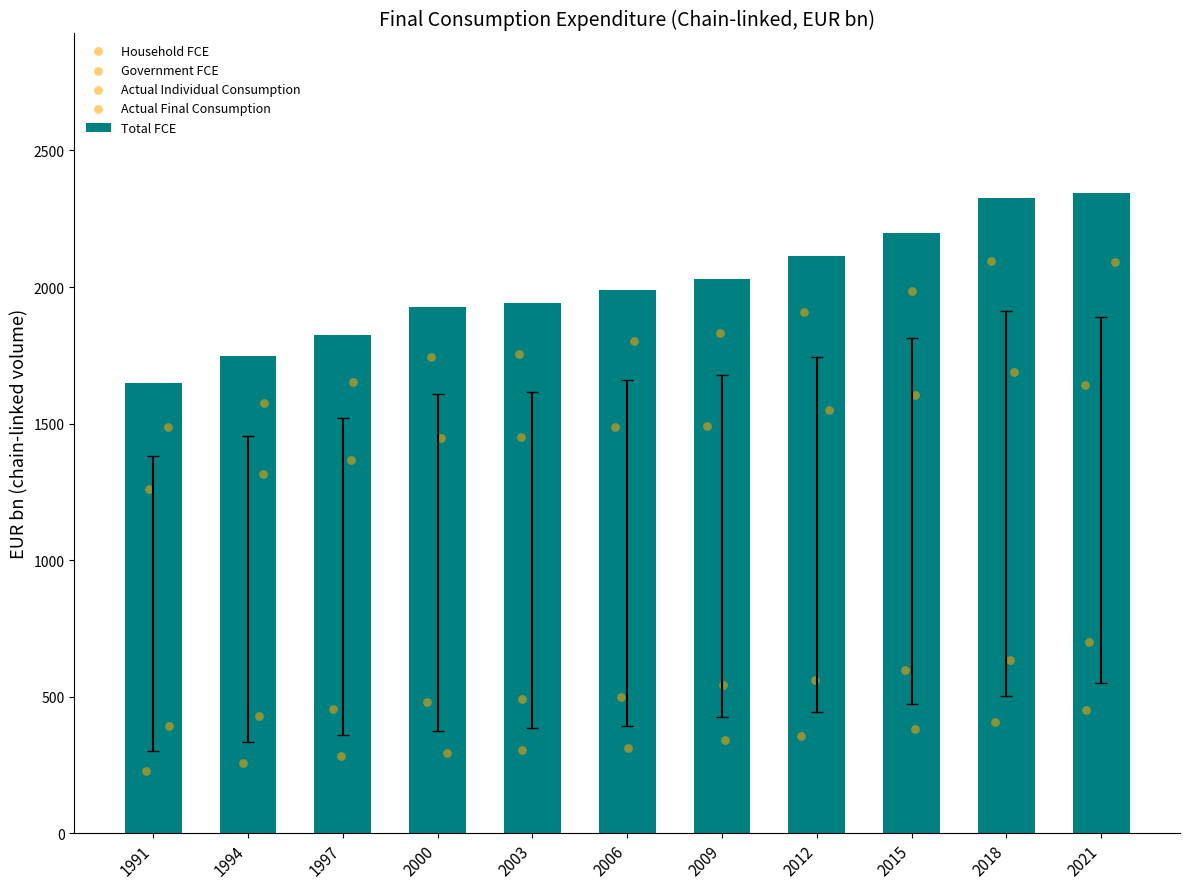

What is the sum of the Total FCE values at 2006 and 2012?

4100.2